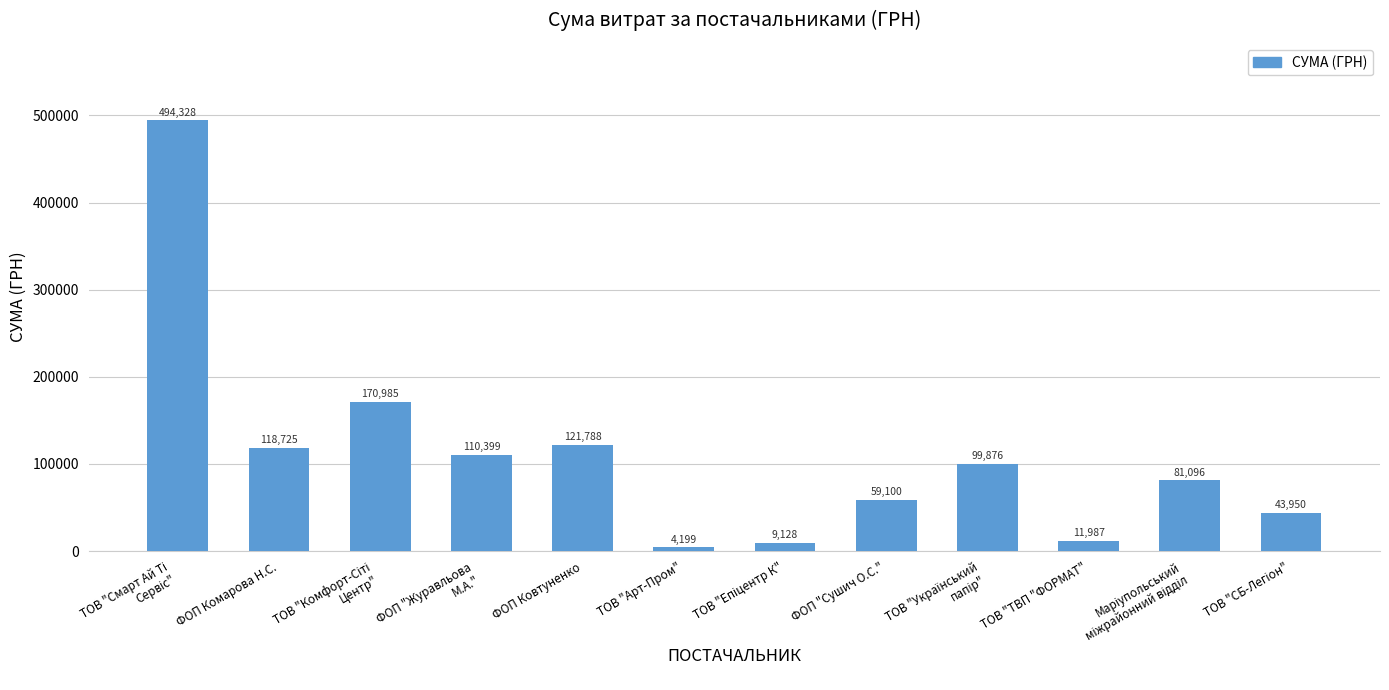

What is the average value?

110463.4